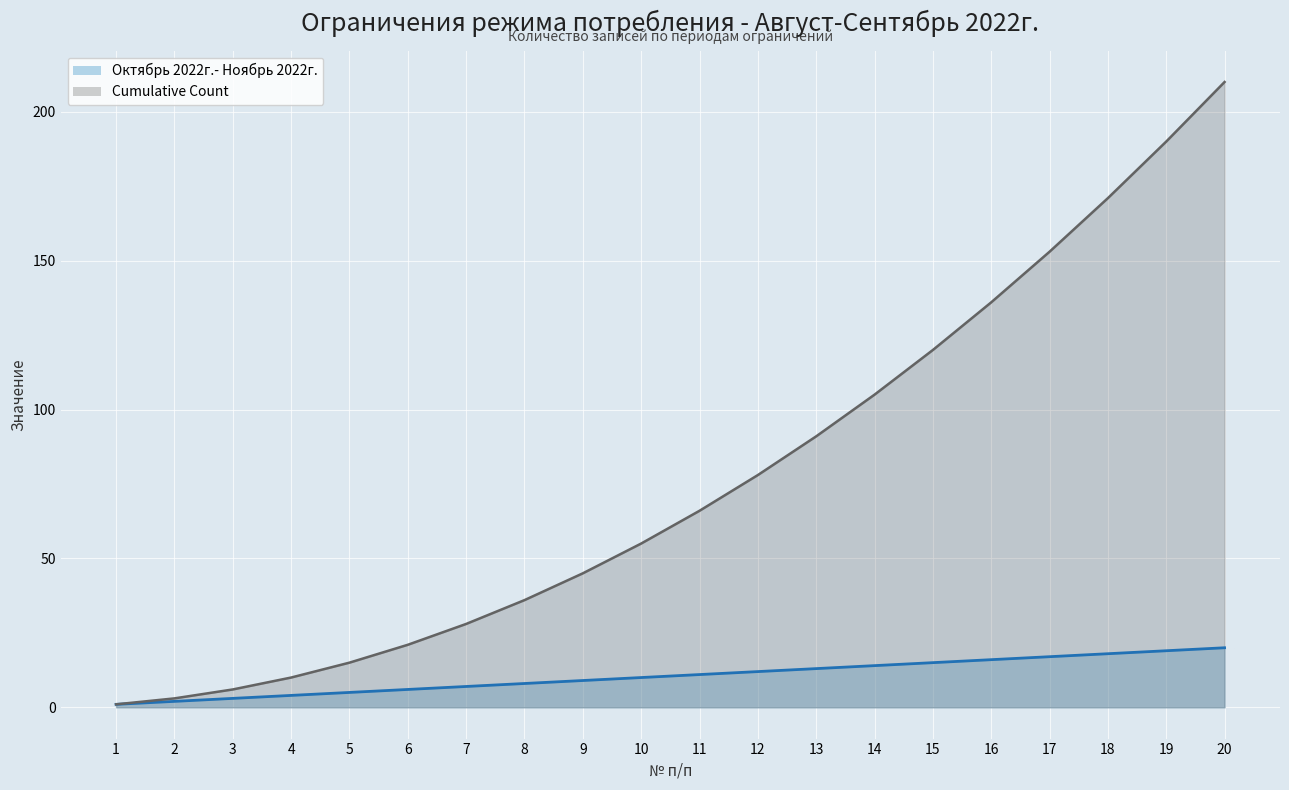

List the labels in order of Октябрь 2022г.- Ноябрь 2022г. value, smallest first.

1, 2, 3, 4, 5, 6, 7, 8, 9, 10, 11, 12, 13, 14, 15, 16, 17, 18, 19, 20